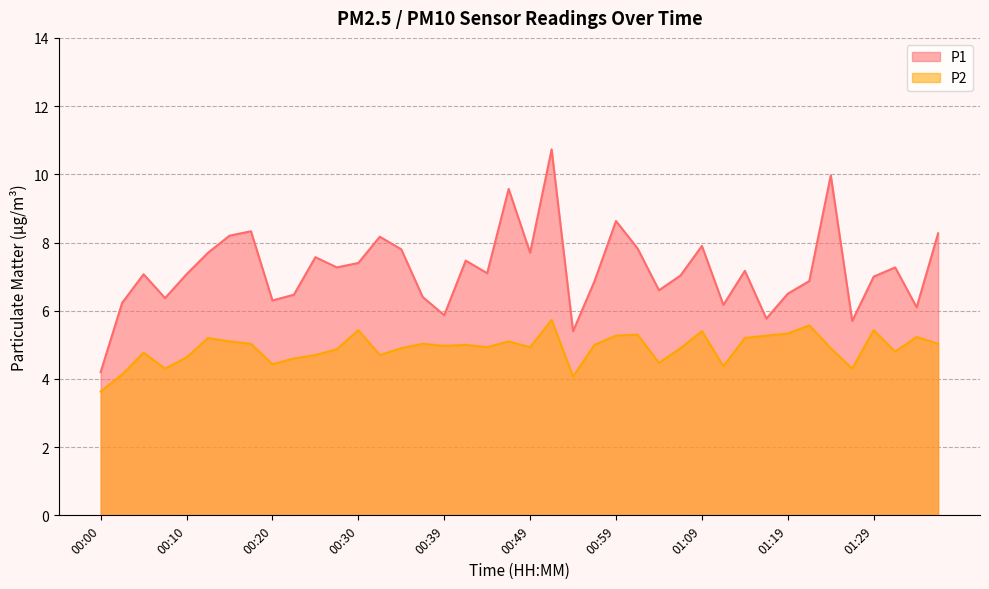

What position from the left is 01:14?

31